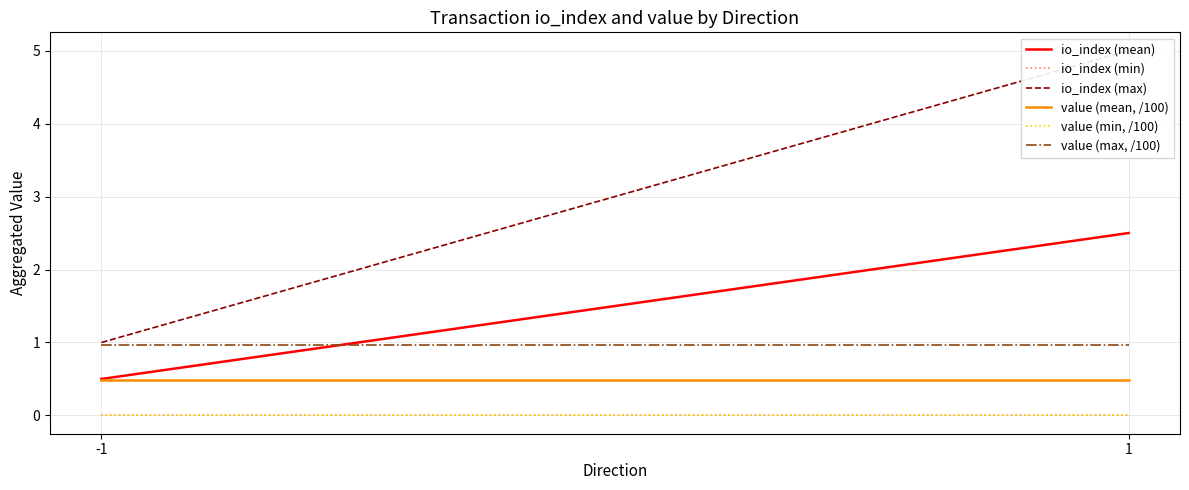

Read the value (mean, /100) value at -1.

0.5